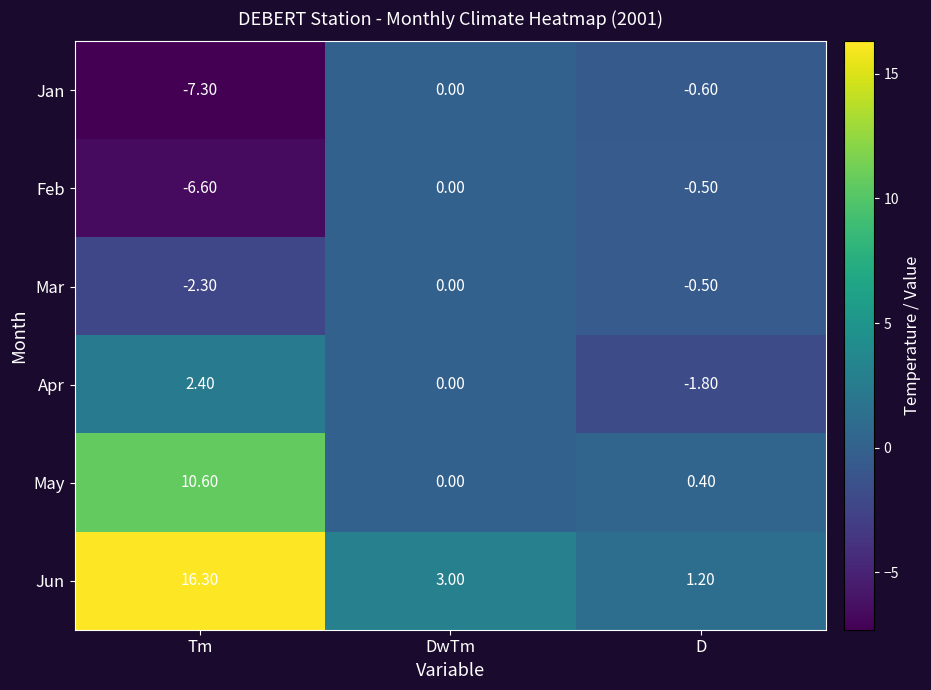

List the labels in order of Feb value, largest first.

DwTm, D, Tm